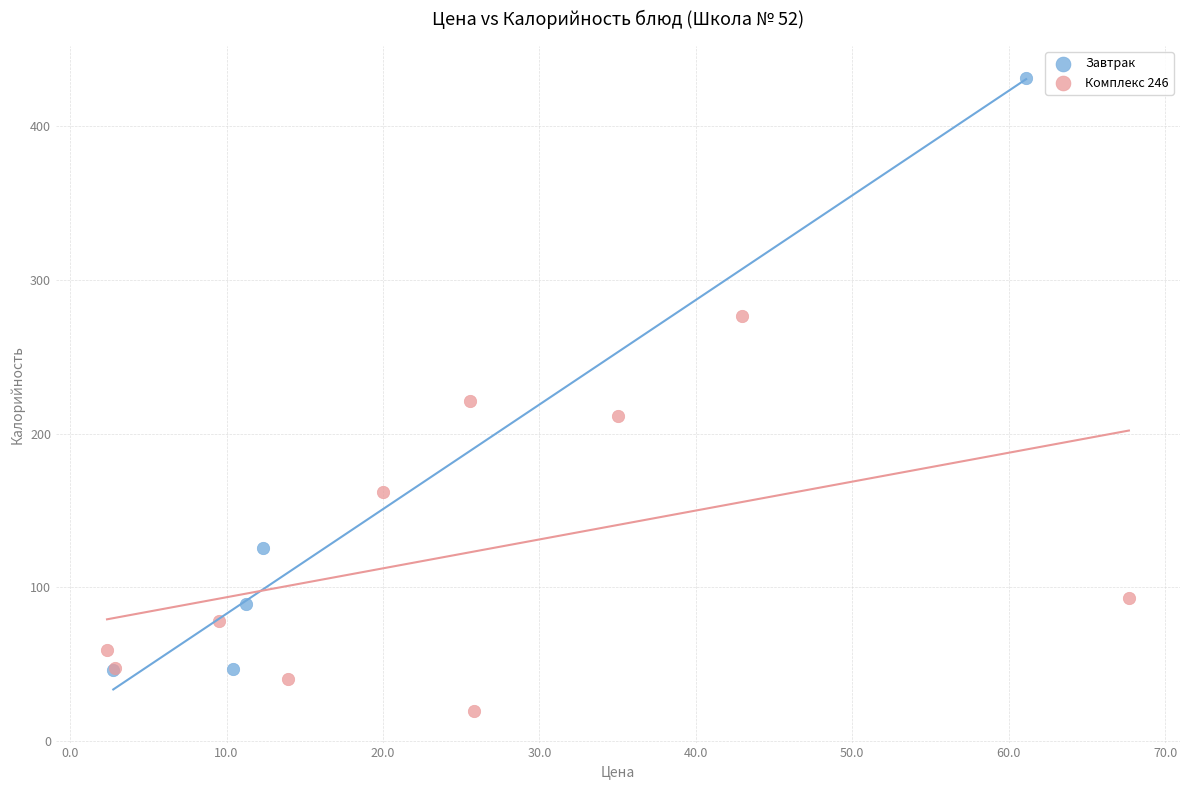

Which series contains the lowest Y value?

Комплекс 246